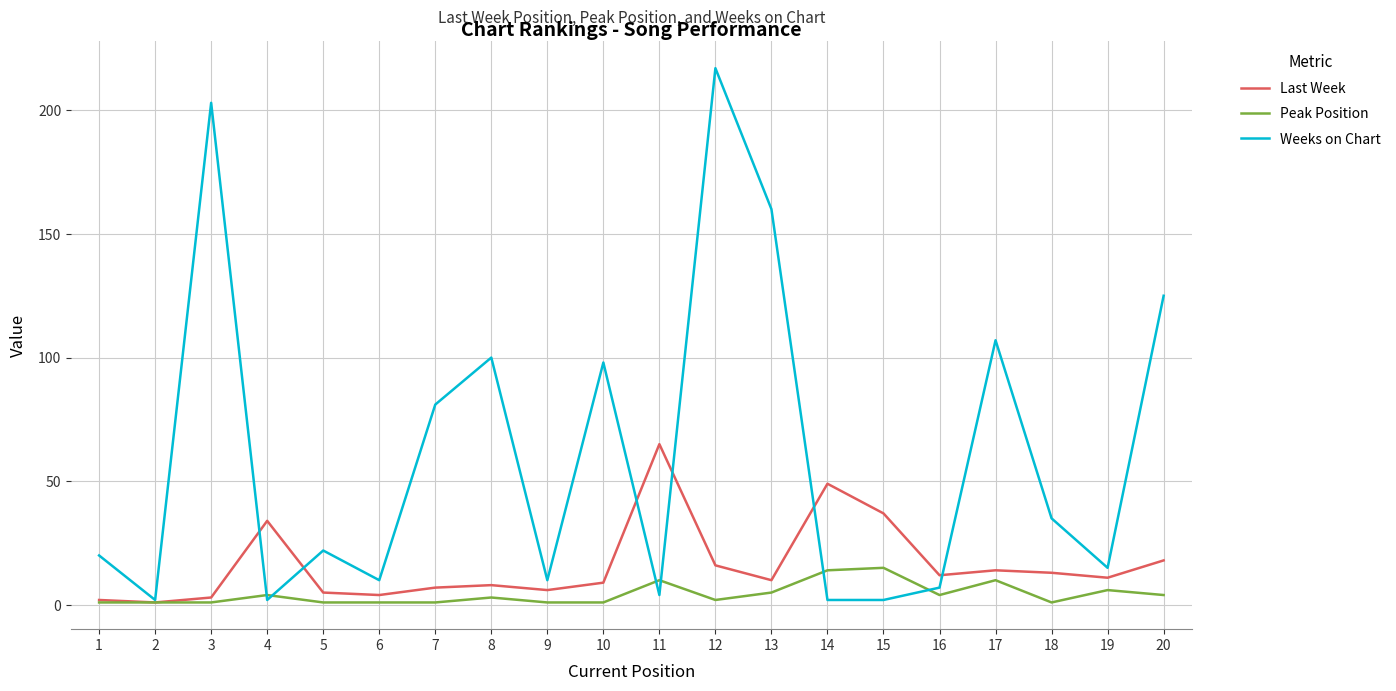

At which category is the sum across all series the highest?

12